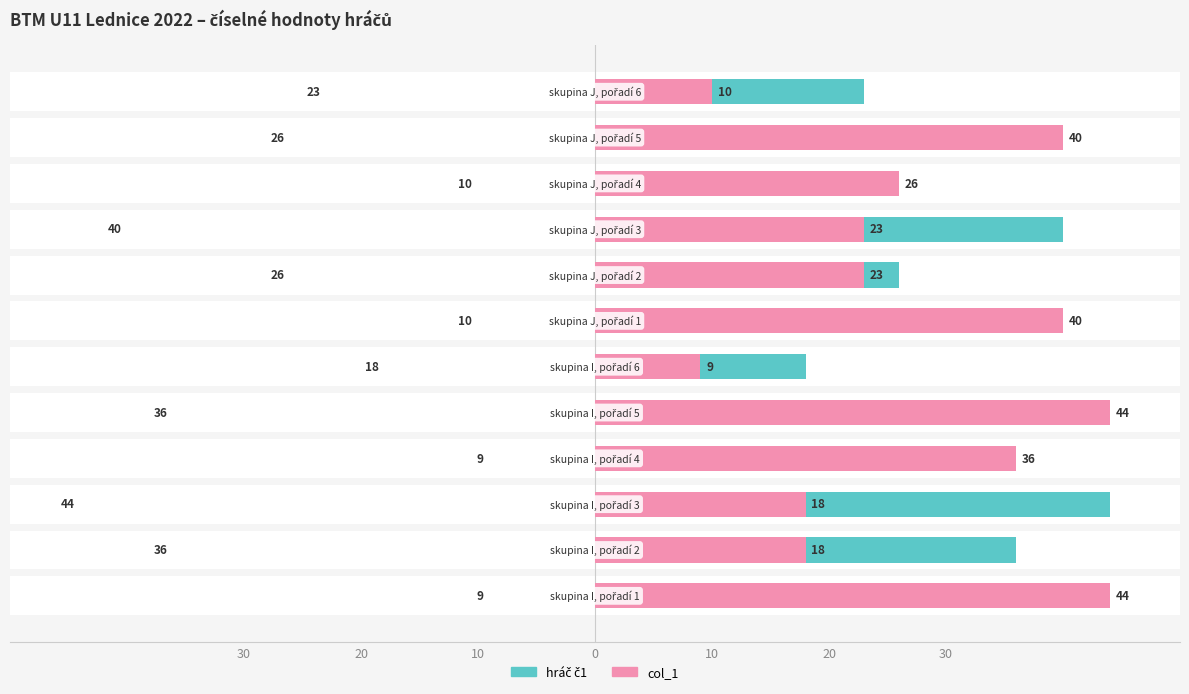

The col_1 series shows 40 at 10. True or false?

True